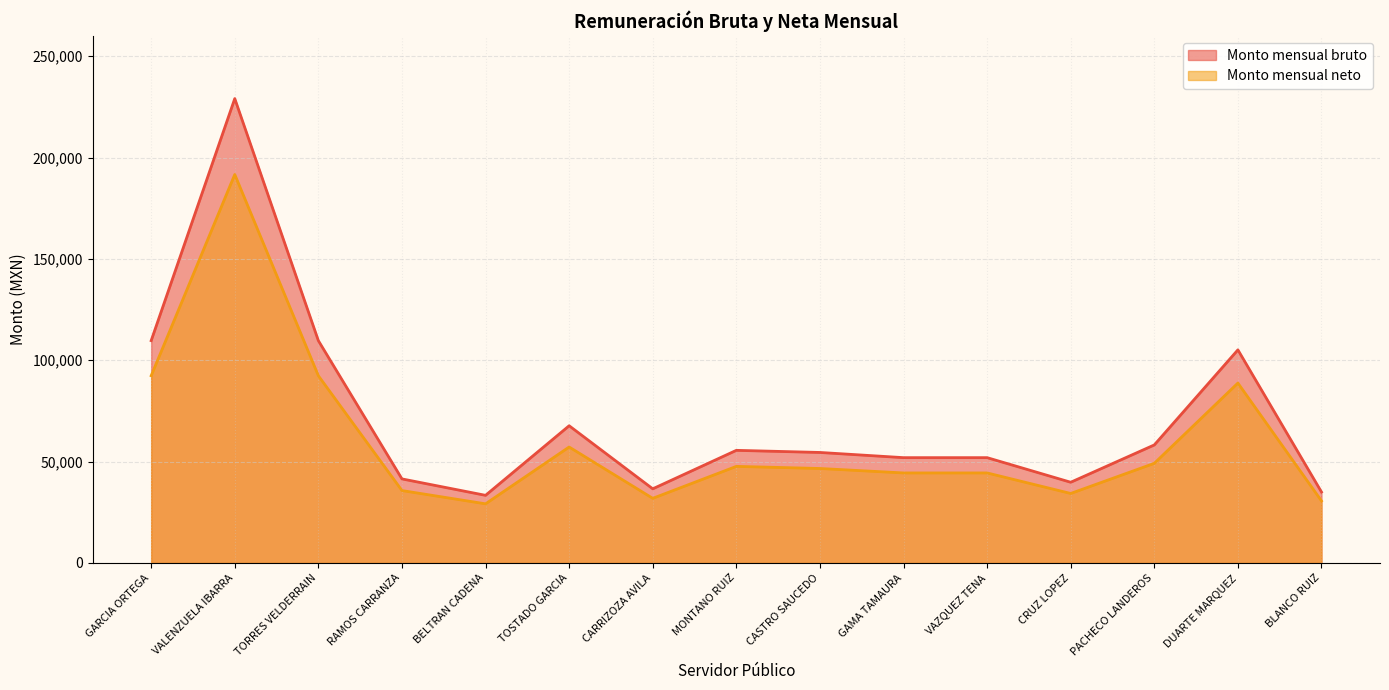

At which category does Monto mensual bruto reach its first local peak?

VALENZUELA IBARRA